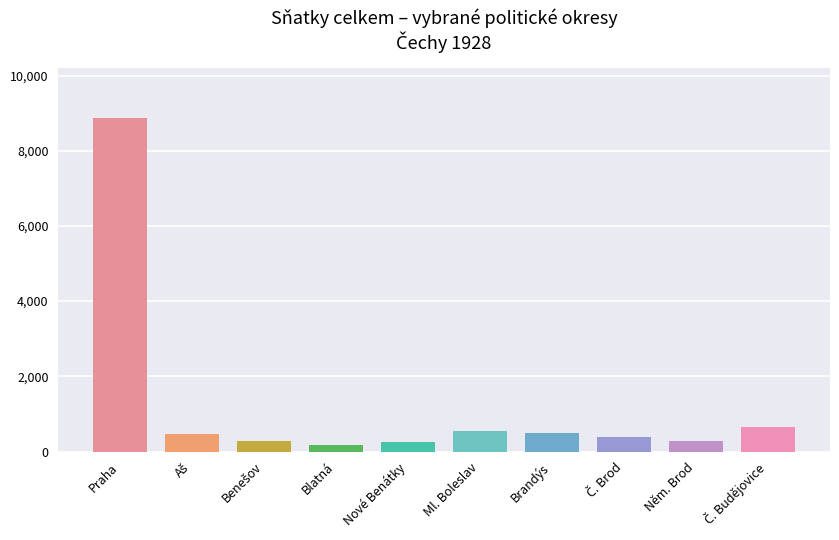

What is the label of the 6th bar from the left?

Ml. Boleslav